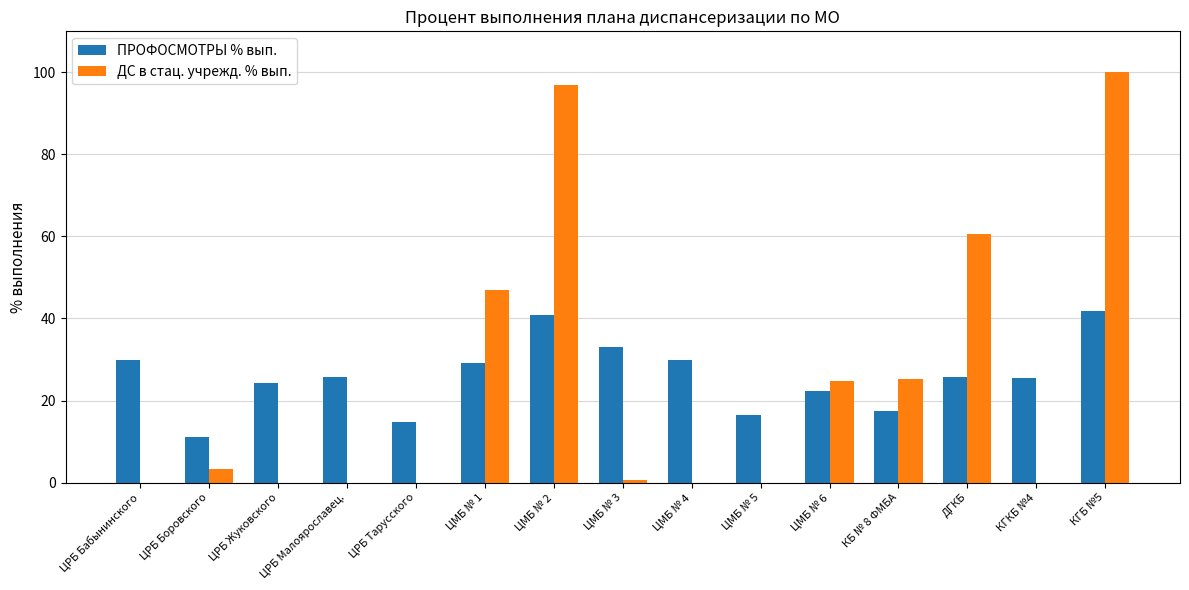

Where is ДС в стац. учрежд. % вып. nearest to the value 50?

ЦМБ № 1